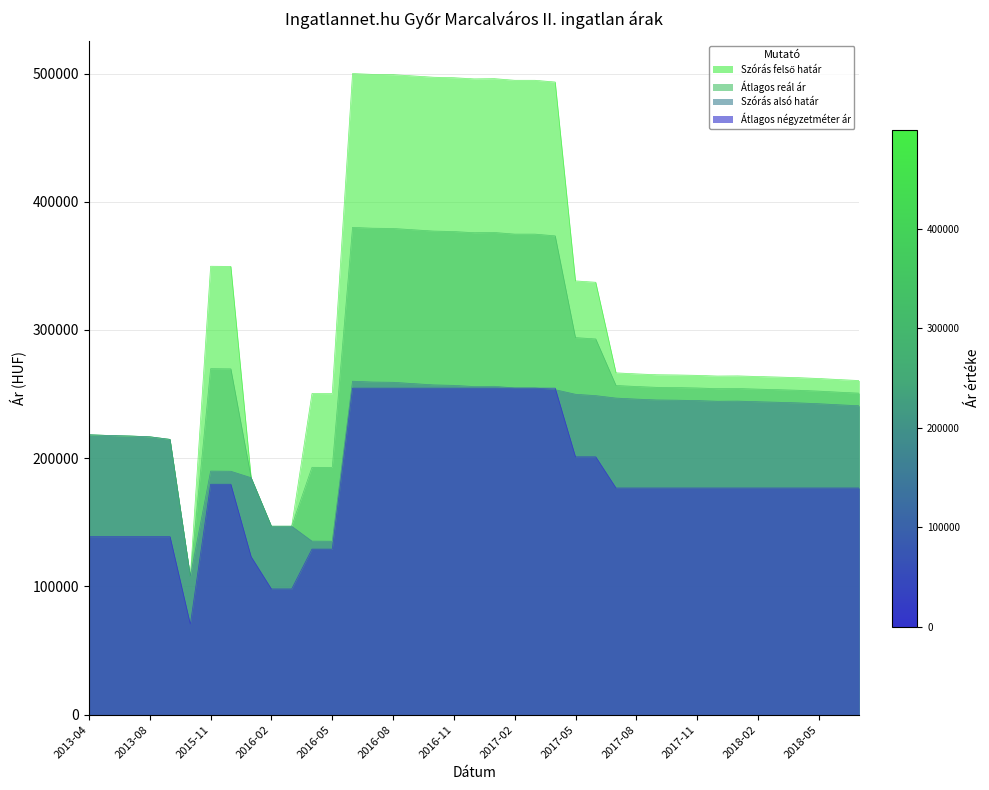

Which series has the widest spread of values?

Szórás felső határ